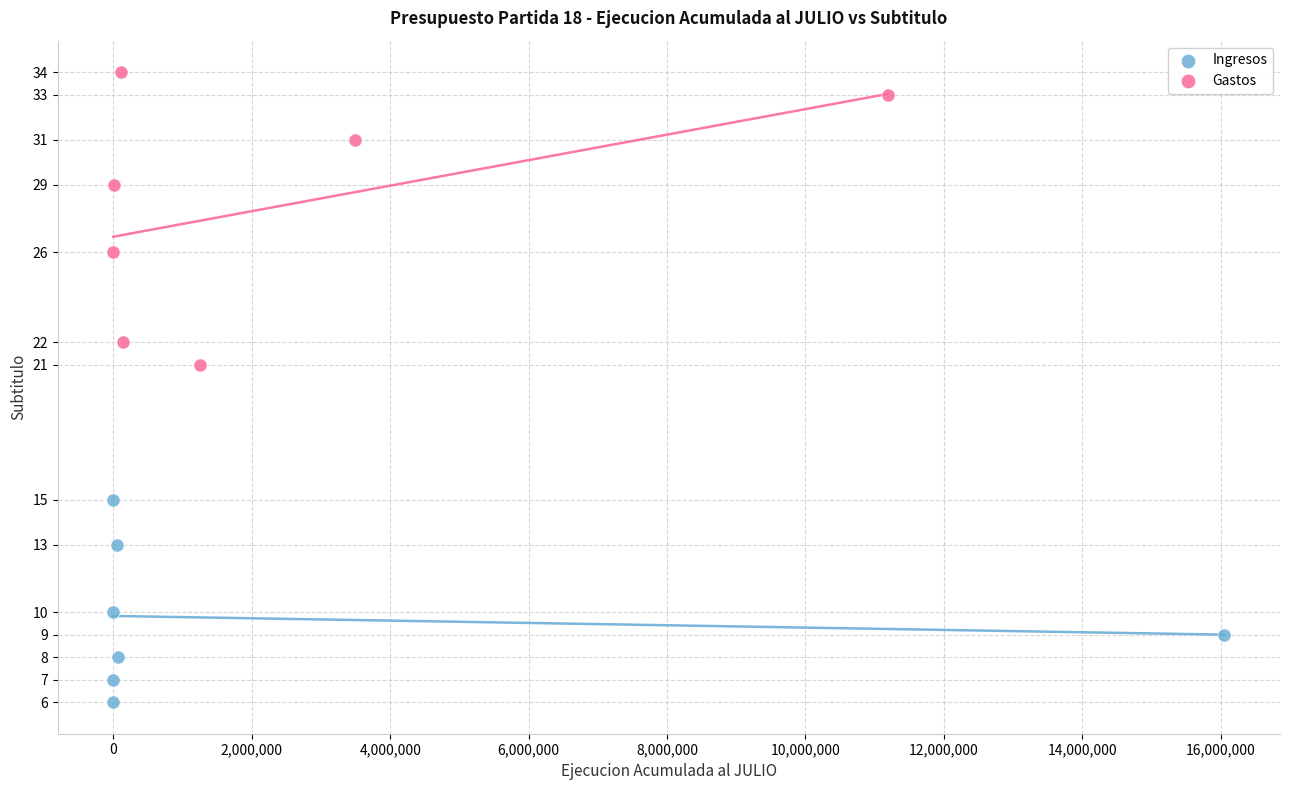

Which series reaches the maximum Y coordinate?

Gastos